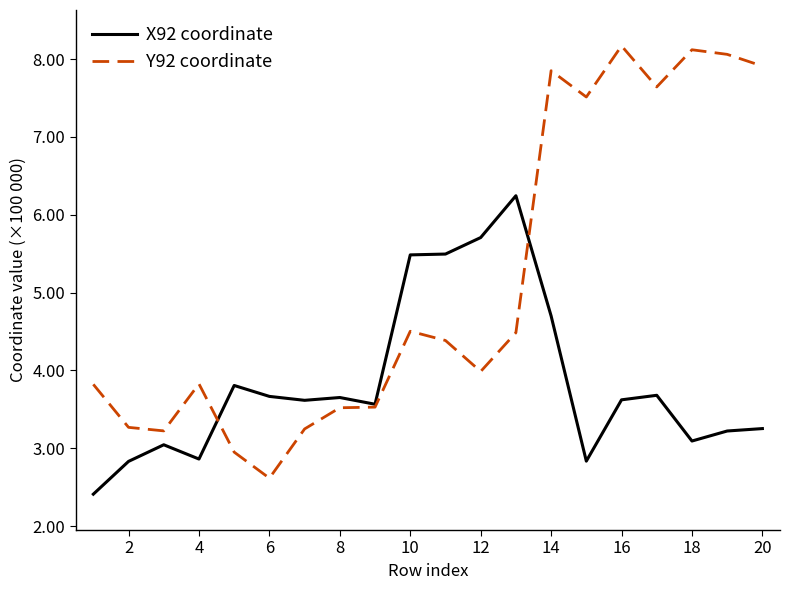

Which series has the widest spread of values?

Y92 coordinate